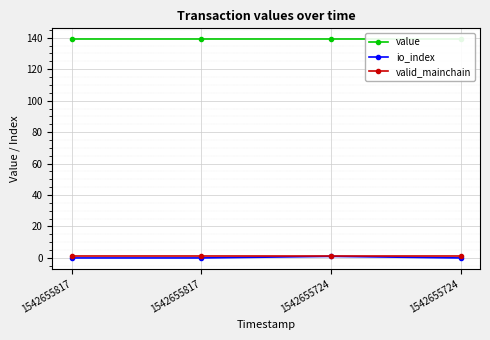

True or false: value has more than 1 interior local peaks.

False